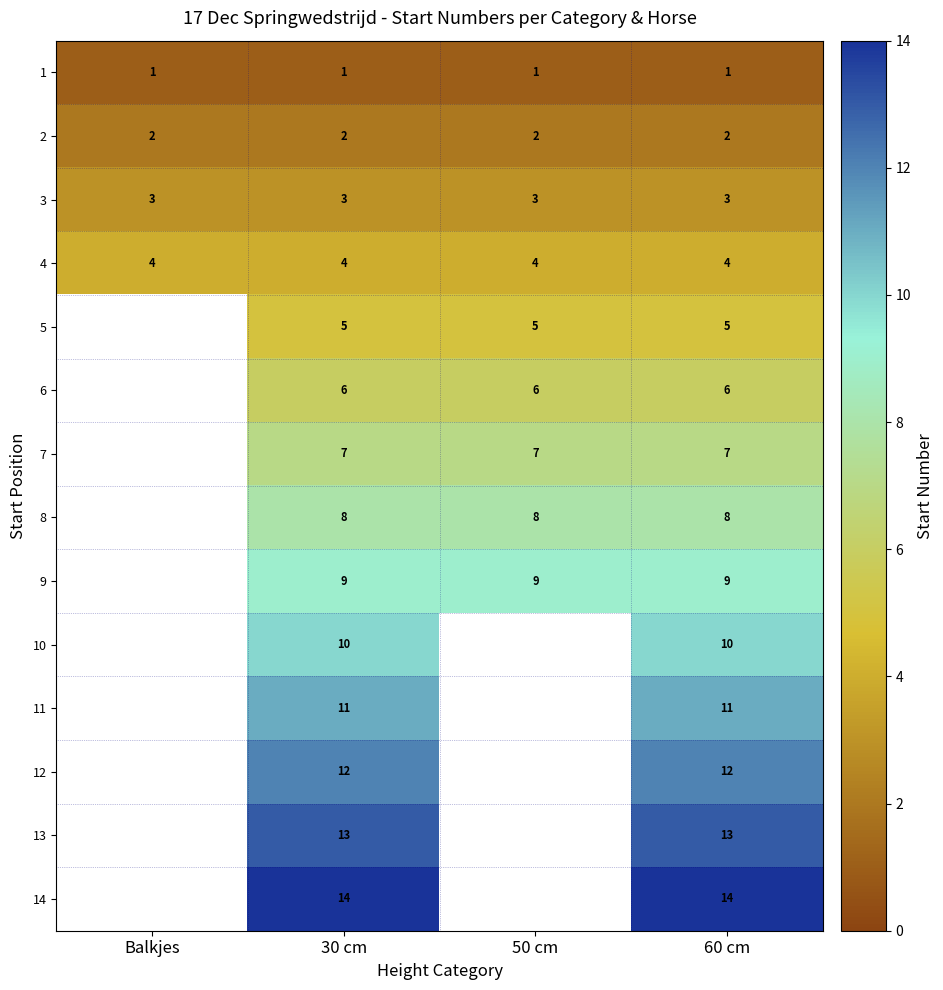

What is the smallest value displayed?

1.0